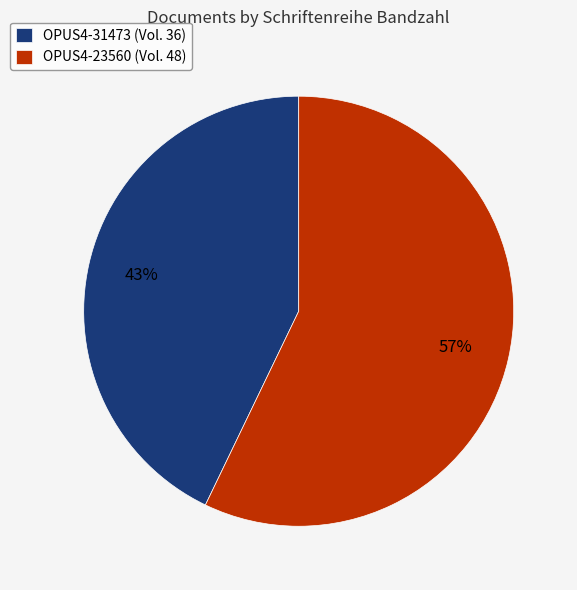

What is the majority slice?

OPUS4-23560